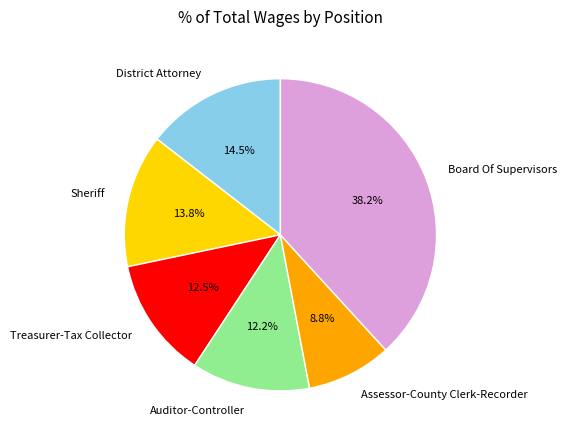

Which category has the smallest portion of the pie?

Assessor-County Clerk-Recorder